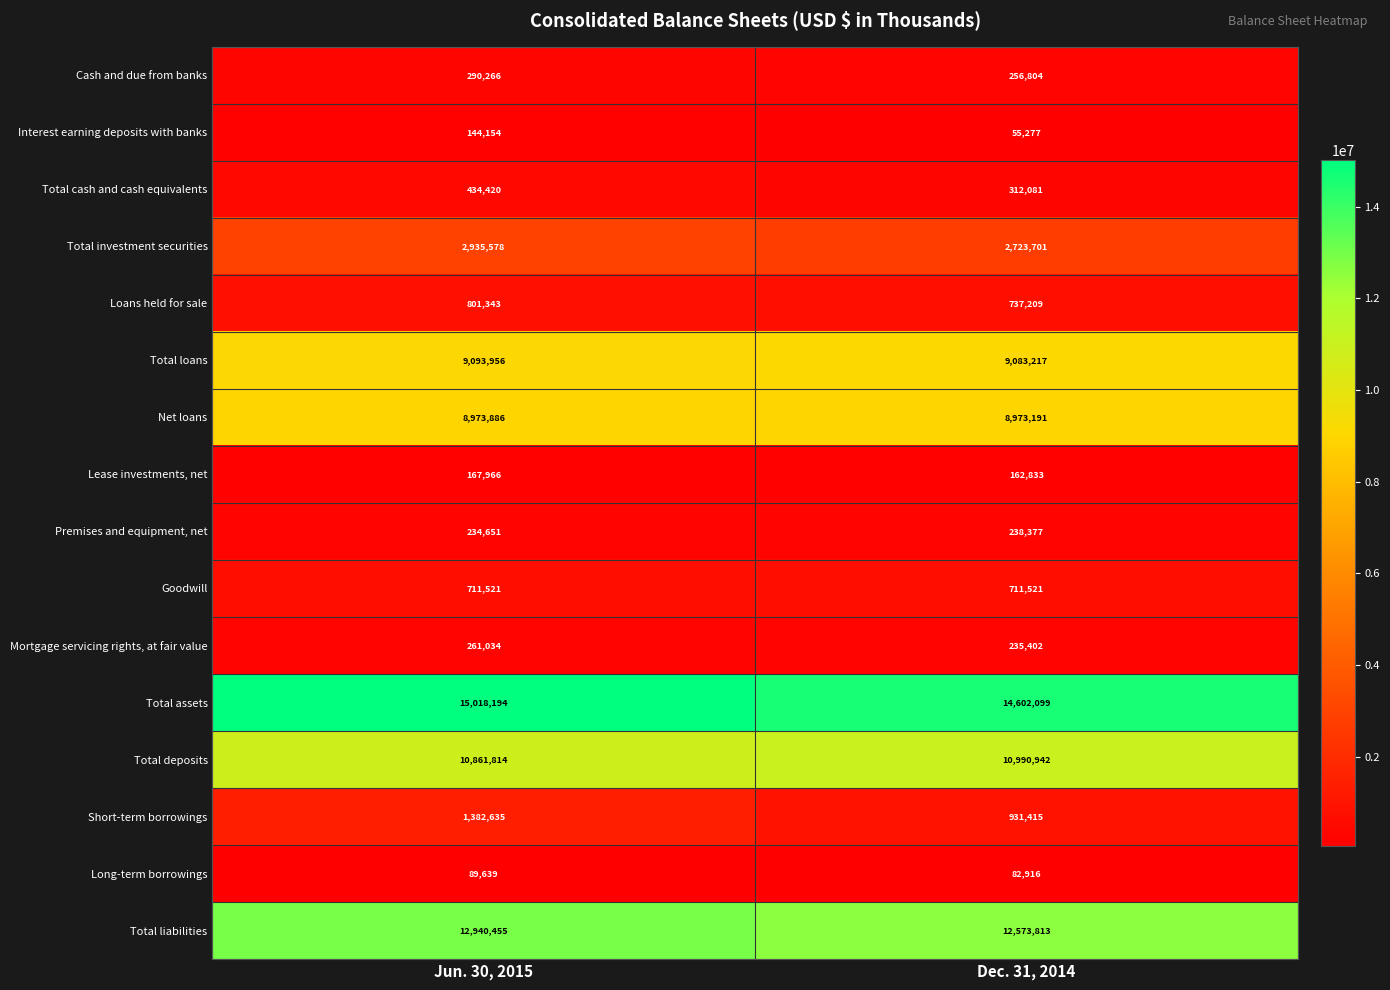

What is the total value across all series at Jun. 30, 2015?

64341512